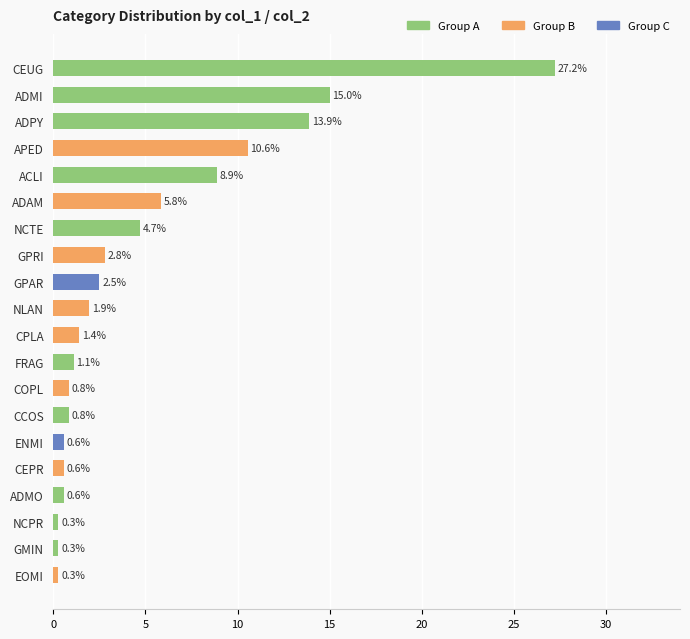

How many values exceed 1?

12